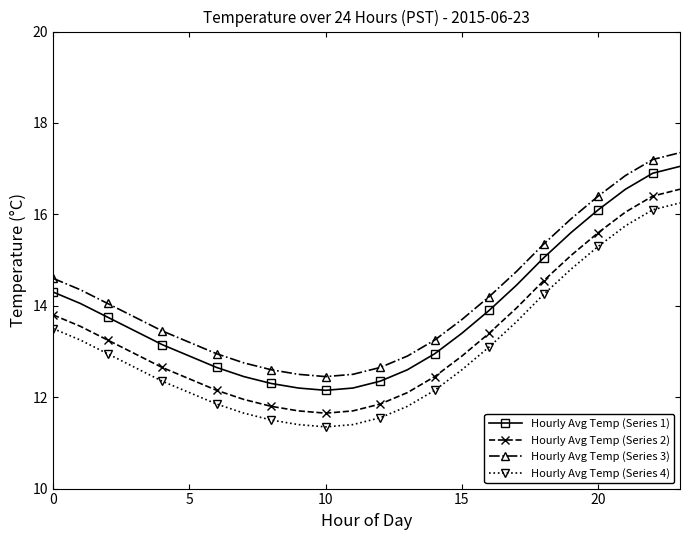

What is the greatest value displayed?

17.4